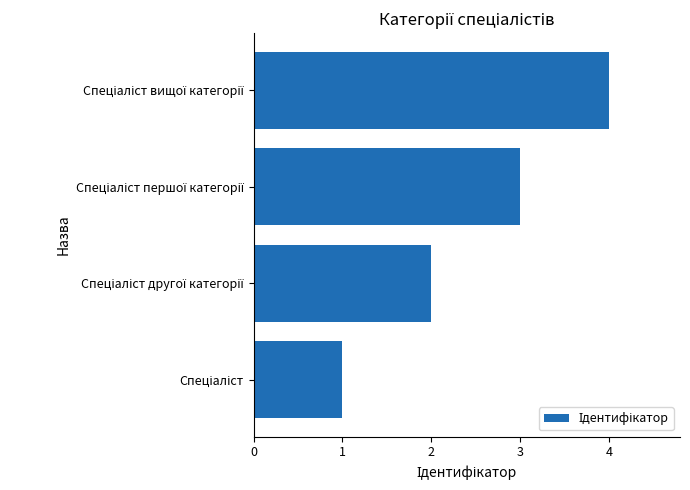

How many series are shown in this chart?

1